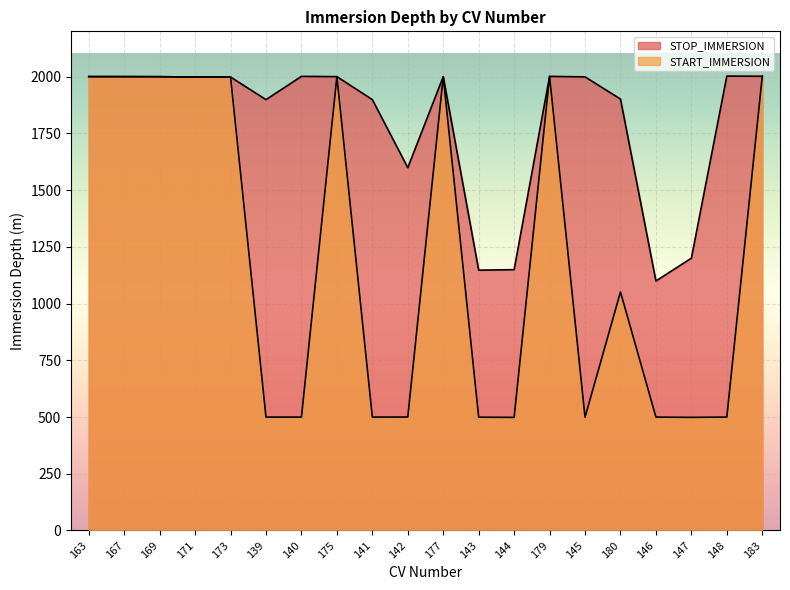

At which category does STOP_IMMERSION reach its first local peak?

173